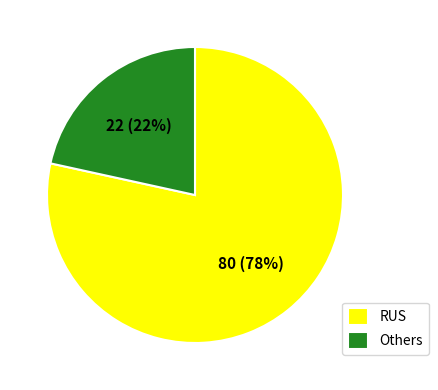

What is the smallest slice in the pie chart?

Others